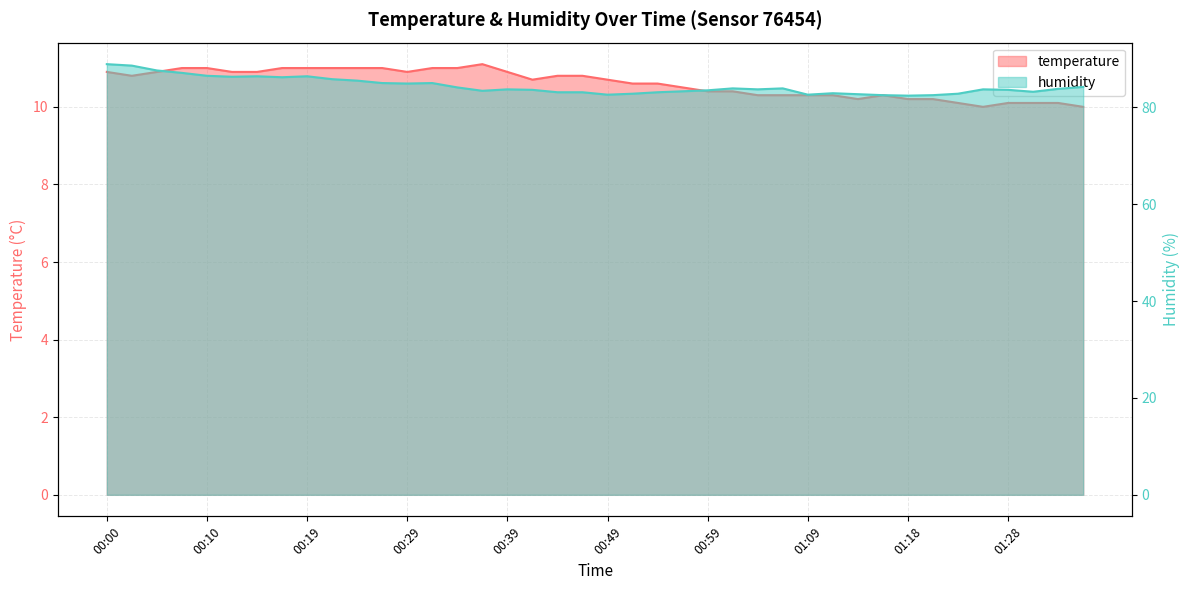

At which label is humidity closest to 85?

00:27